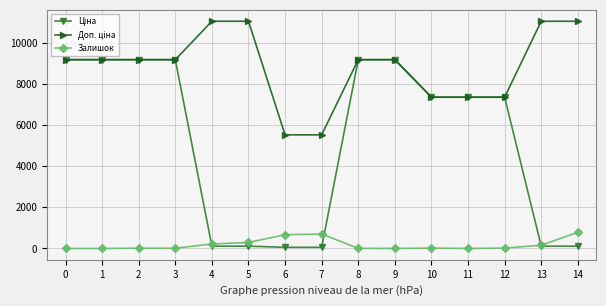

What is the total value across all series at 1?

18370.3